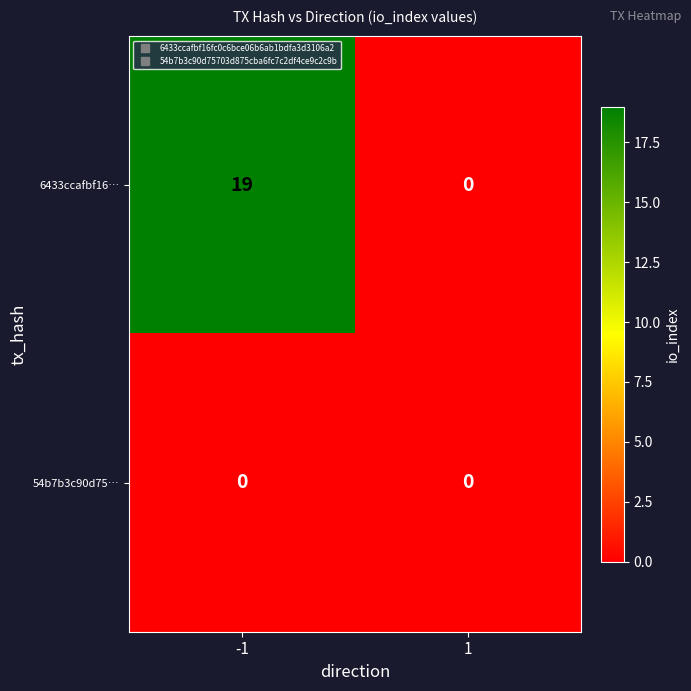

Which series has the widest spread of values?

6433ccafbf16…